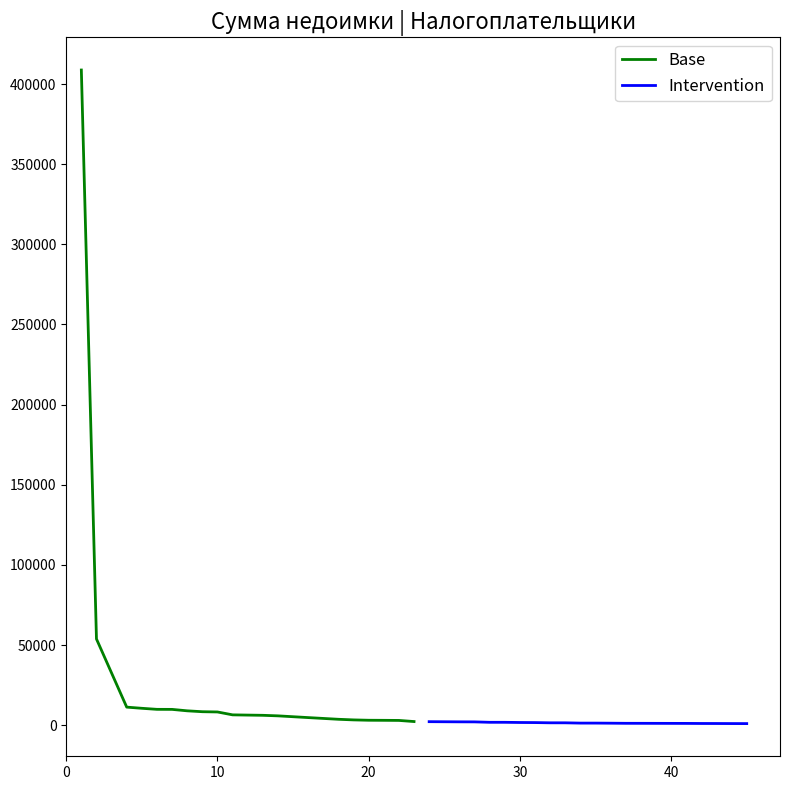

The Intervention series shows 545 at 19. True or false?

False